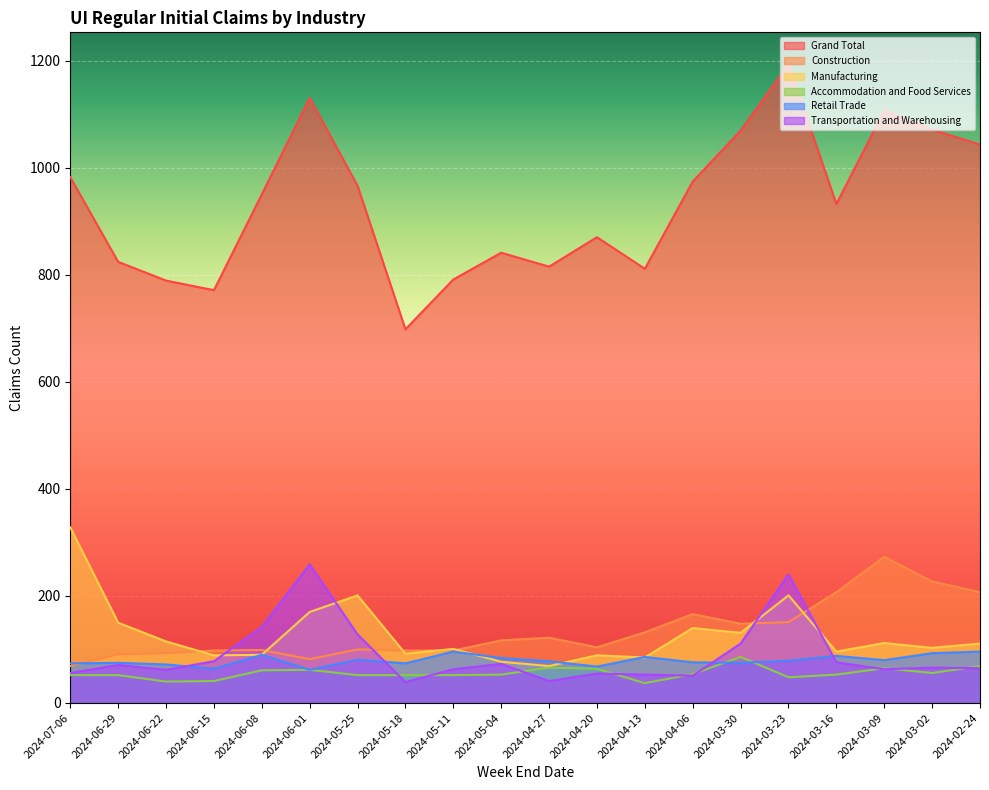

The value of Grand Total at 2024-06-22 is 789. True or false?

True